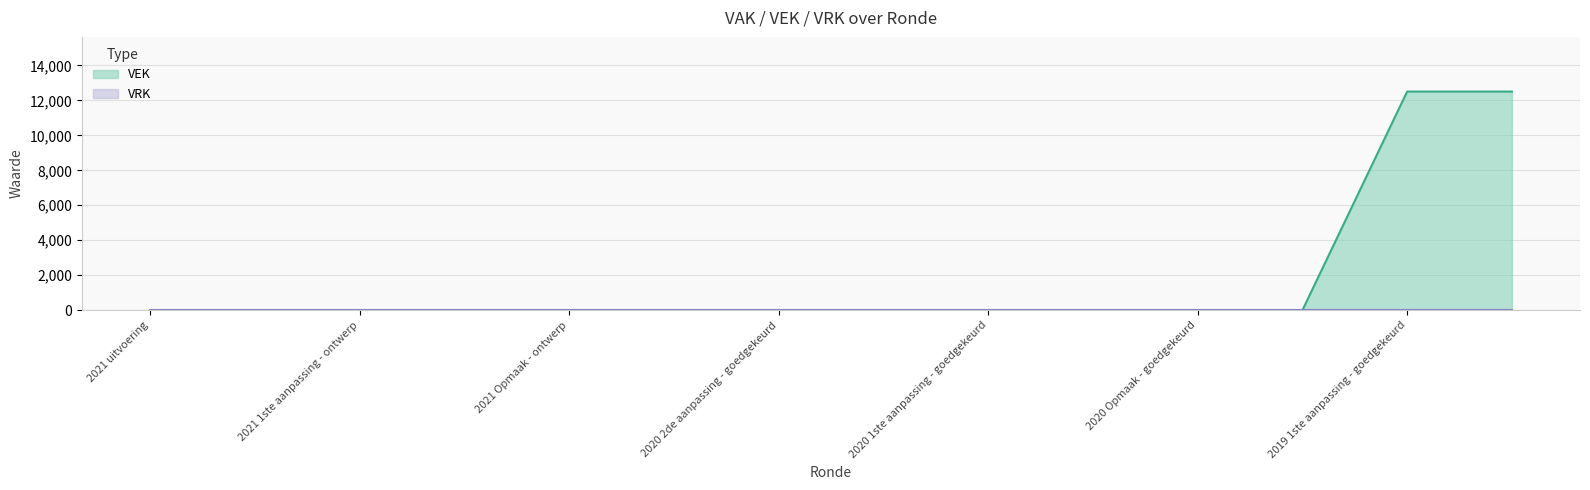

Is it true that the value at 2019 1ste aanpassing - goedgekeurd is 17334?

False